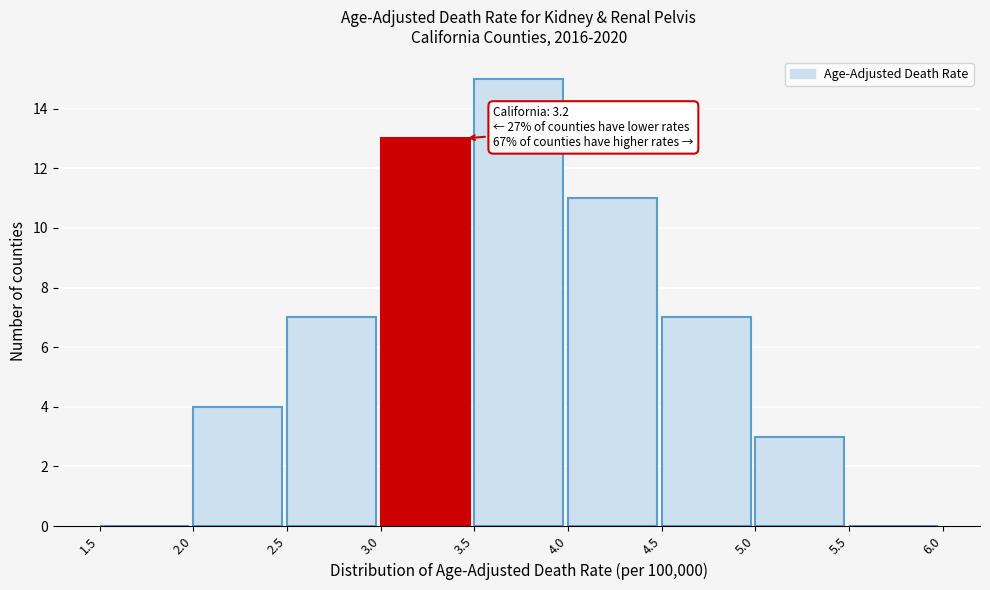

Which range on the x-axis has the tallest bar?

3.5 to 4.0